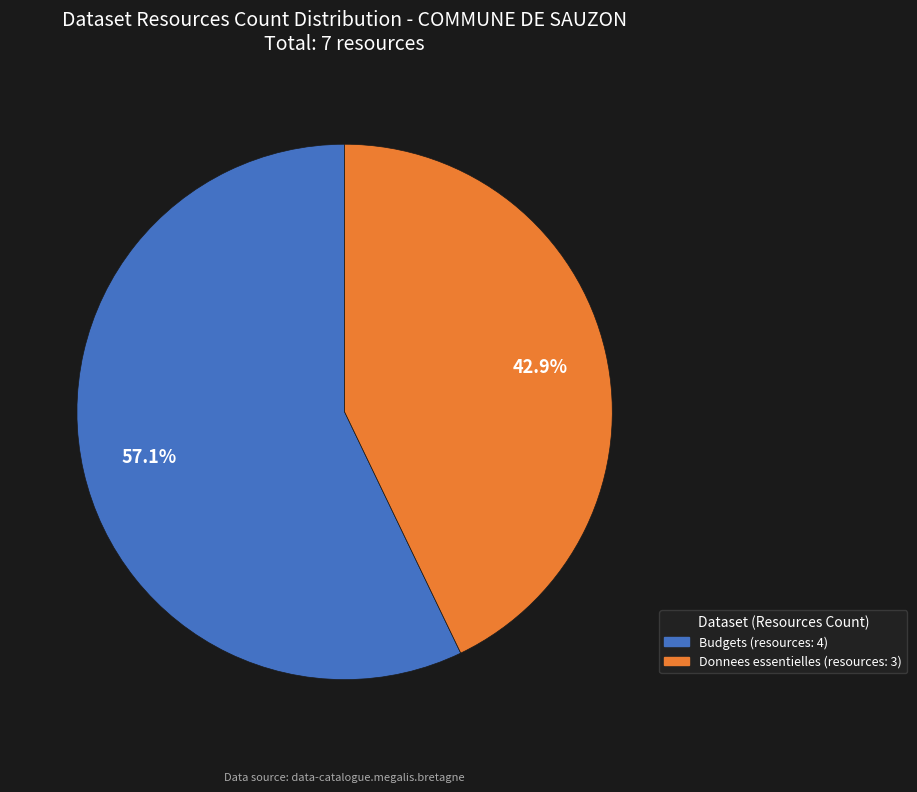

What is the smallest slice in the pie chart?

Donnees essentielles (resources: 3)